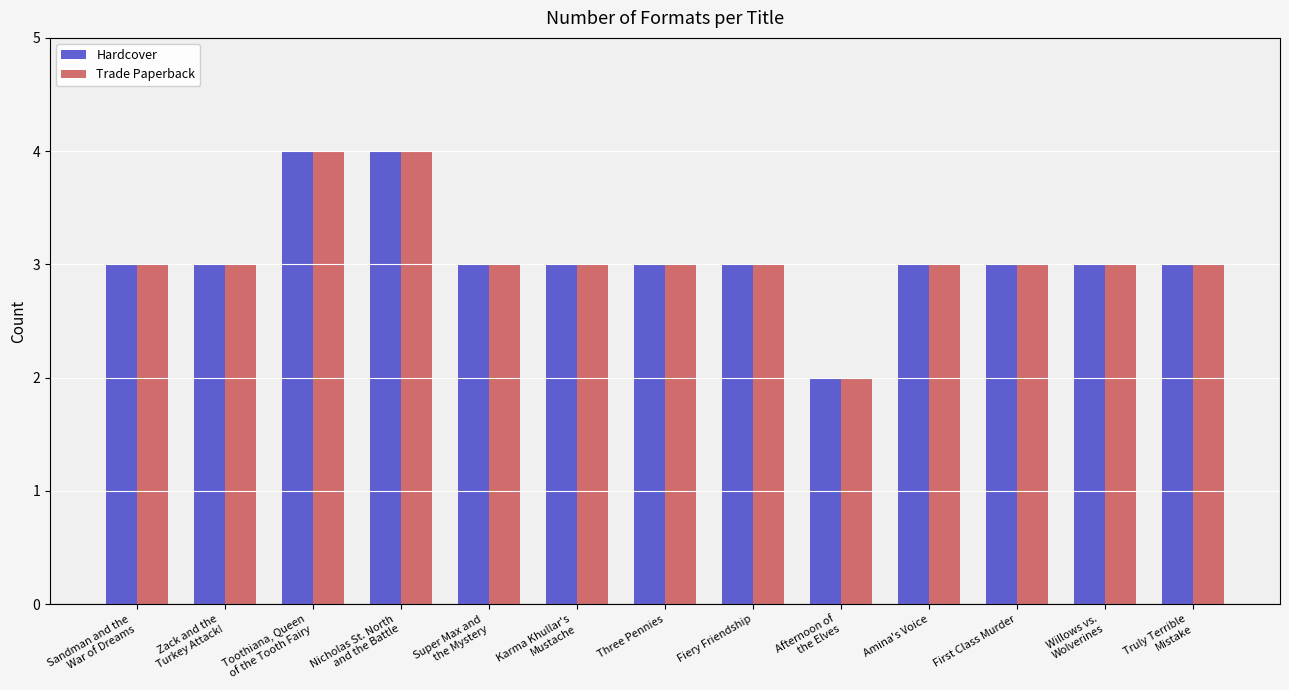

What are all the series names shown in the legend?

Hardcover, Trade Paperback